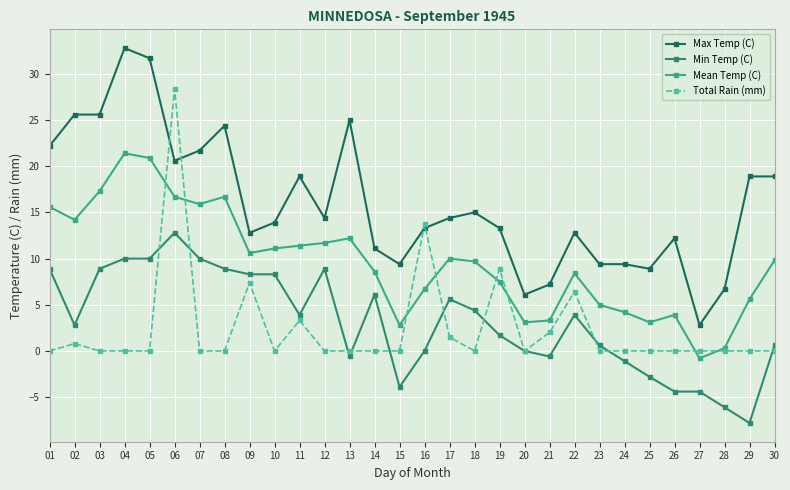

Which series has the largest total across all categories?

Max Temp (C)